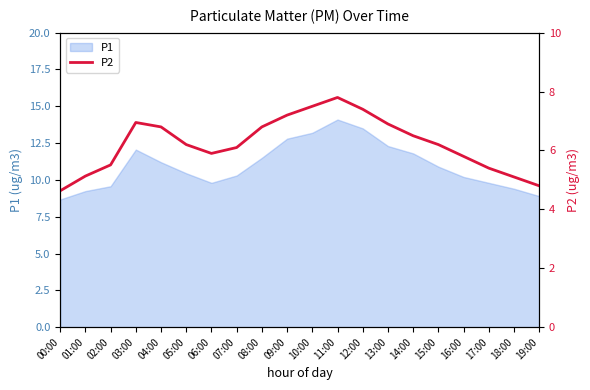

Is it true that P1 equals 9.2 at 01:00?

True